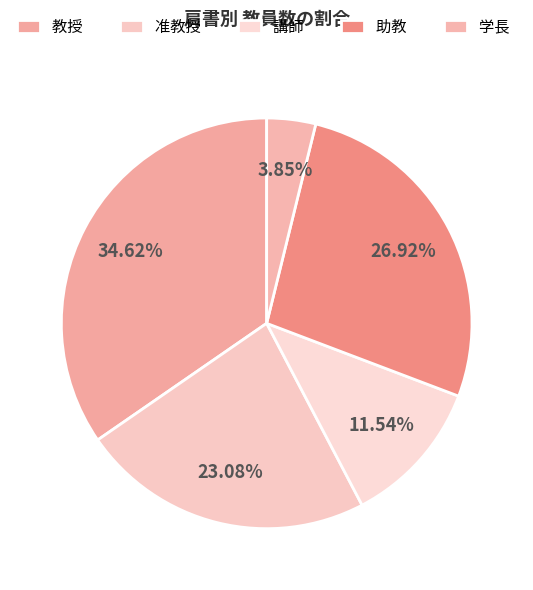

Count the number of slices in the pie.

5